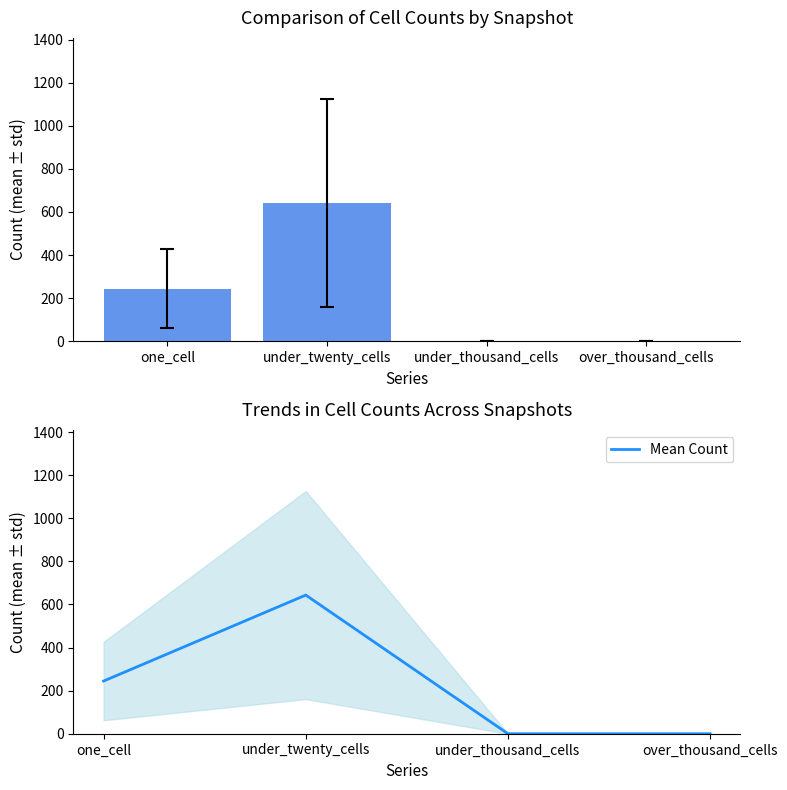

Which label corresponds to the smallest value in the chart?

under_thousand_cells